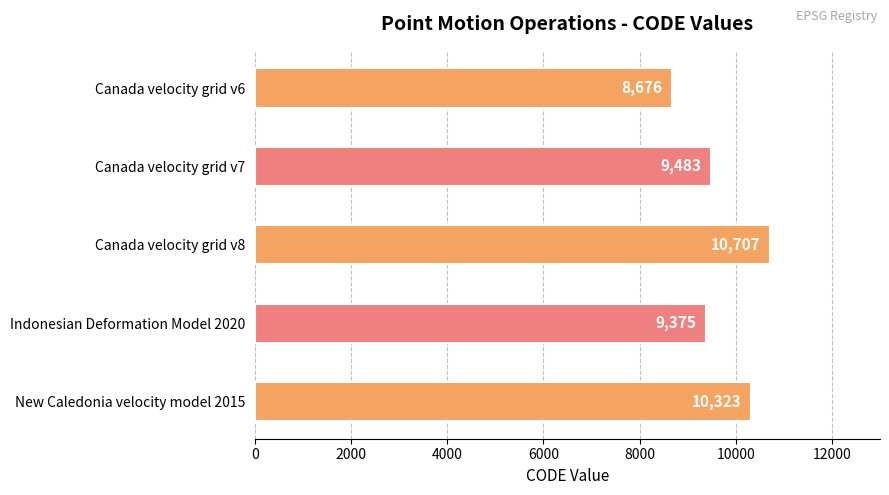

What is the smallest value displayed?

8676